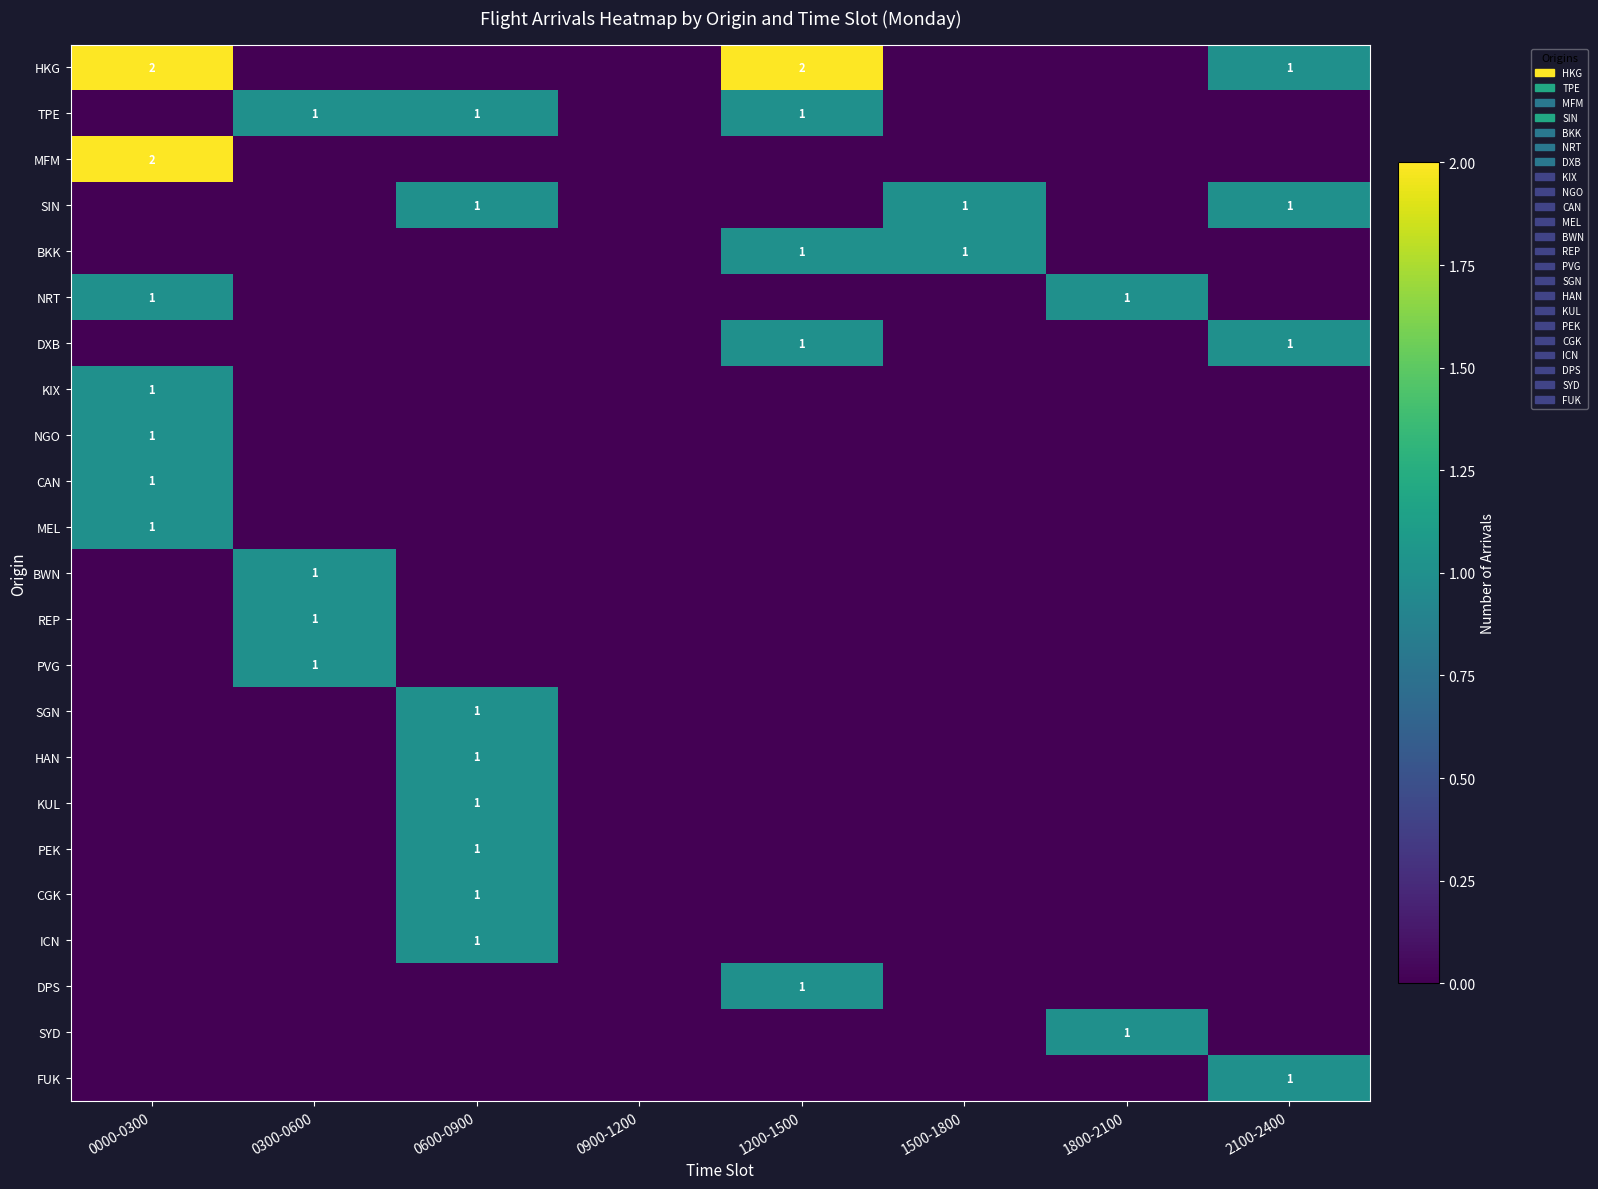

Rank the series by their maximum value, from highest to lowest.

HKG, MFM, TPE, SIN, BKK, NRT, DXB, KIX, NGO, CAN, MEL, BWN, REP, PVG, SGN, HAN, KUL, PEK, CGK, ICN, DPS, SYD, FUK